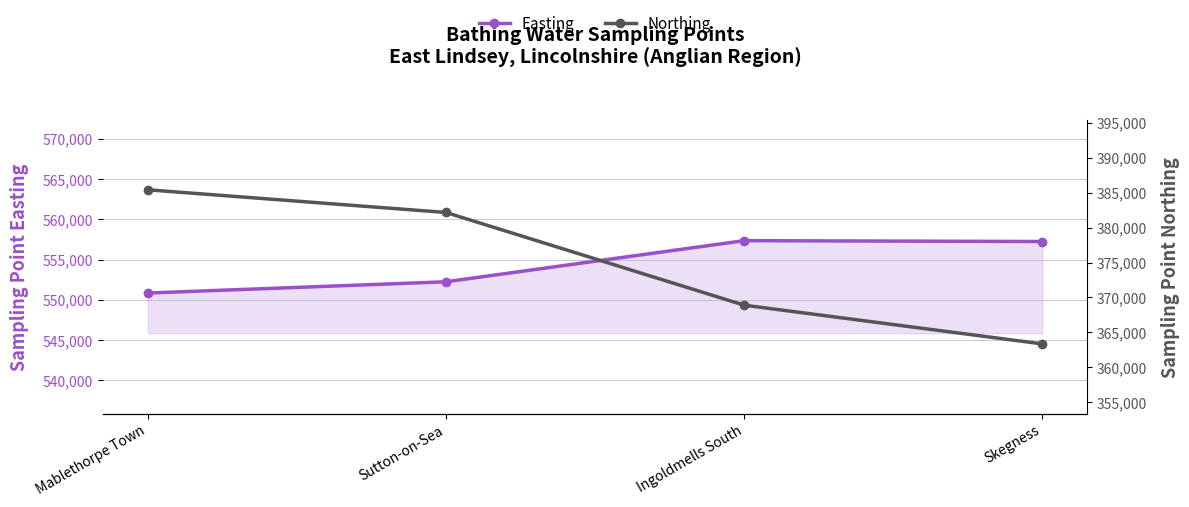

Is it true that Easting equals 374834 at Skegness?

False